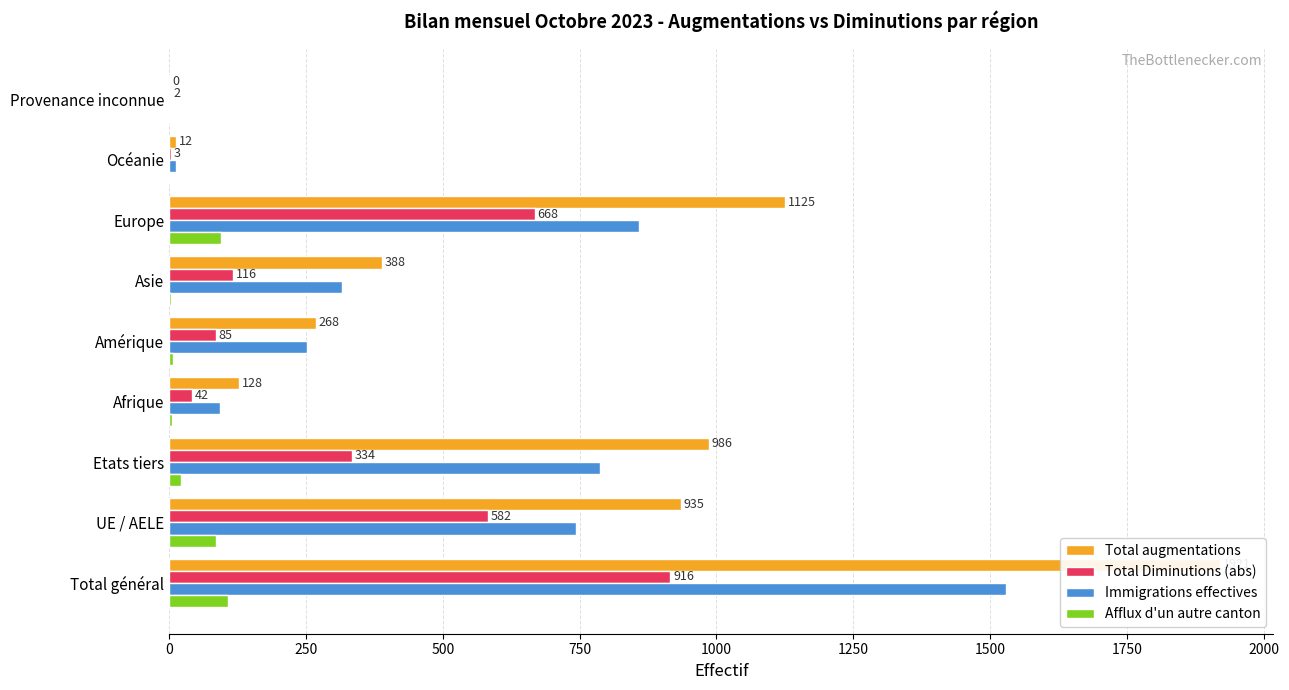

Does the chart contain stacked bars?

No